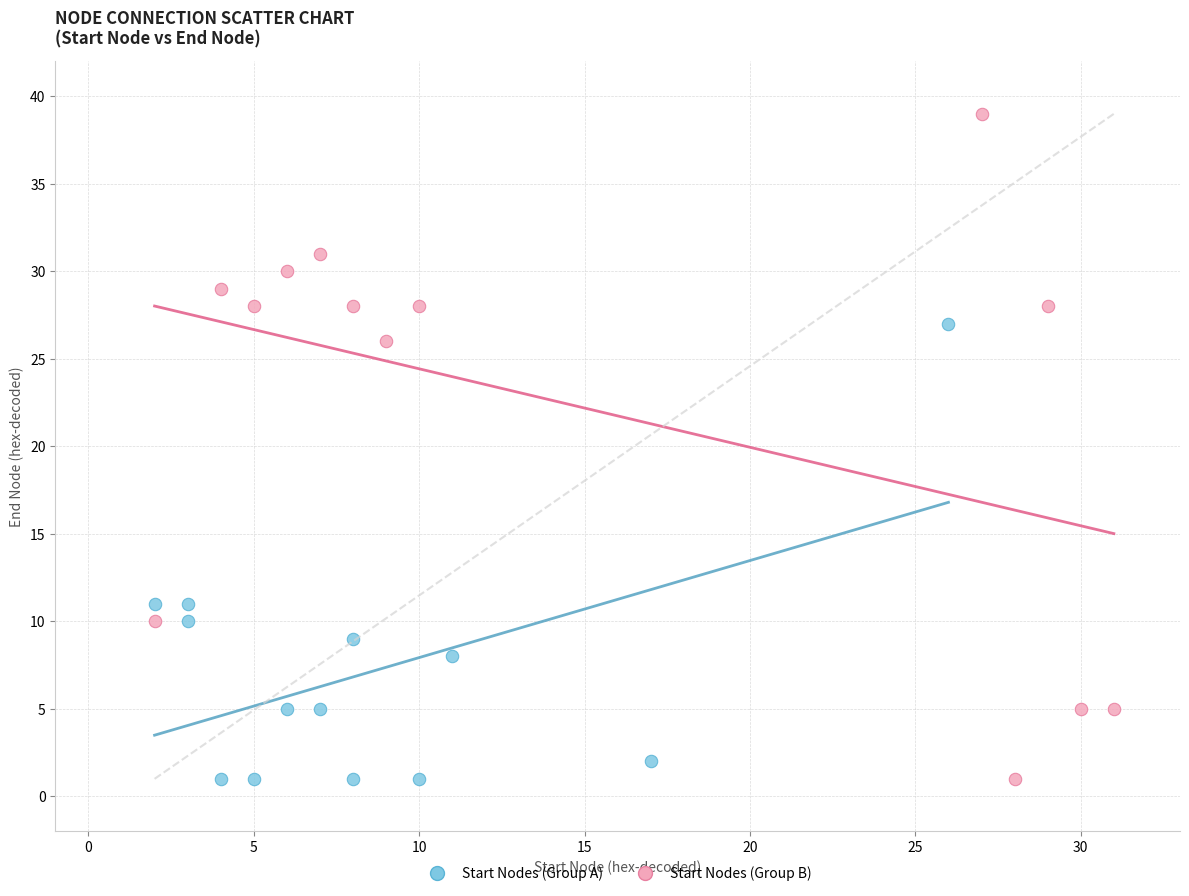

Which series contains the highest Y value?

Start Nodes (Group B)